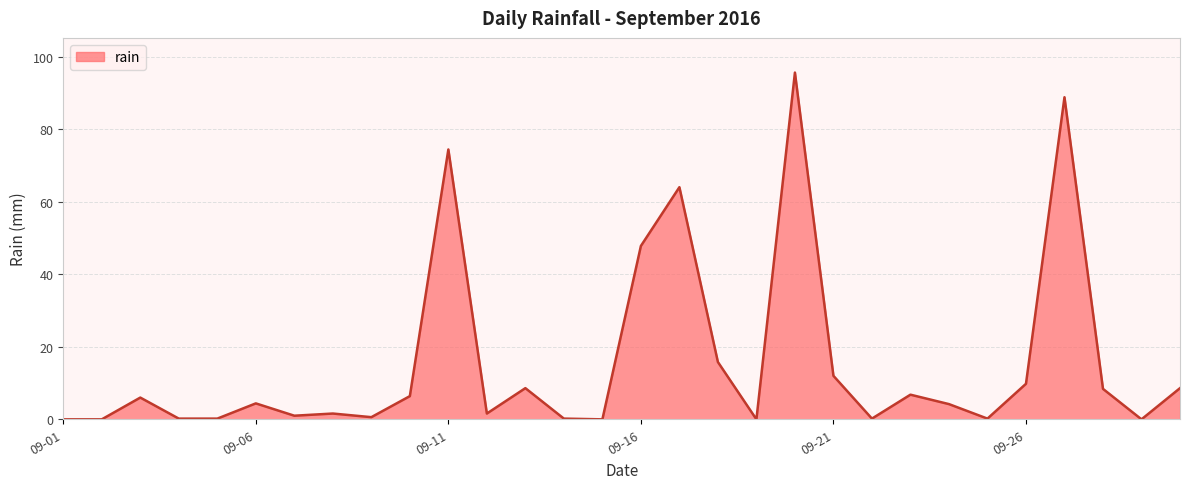

Does the chart have visible grid lines?

Yes